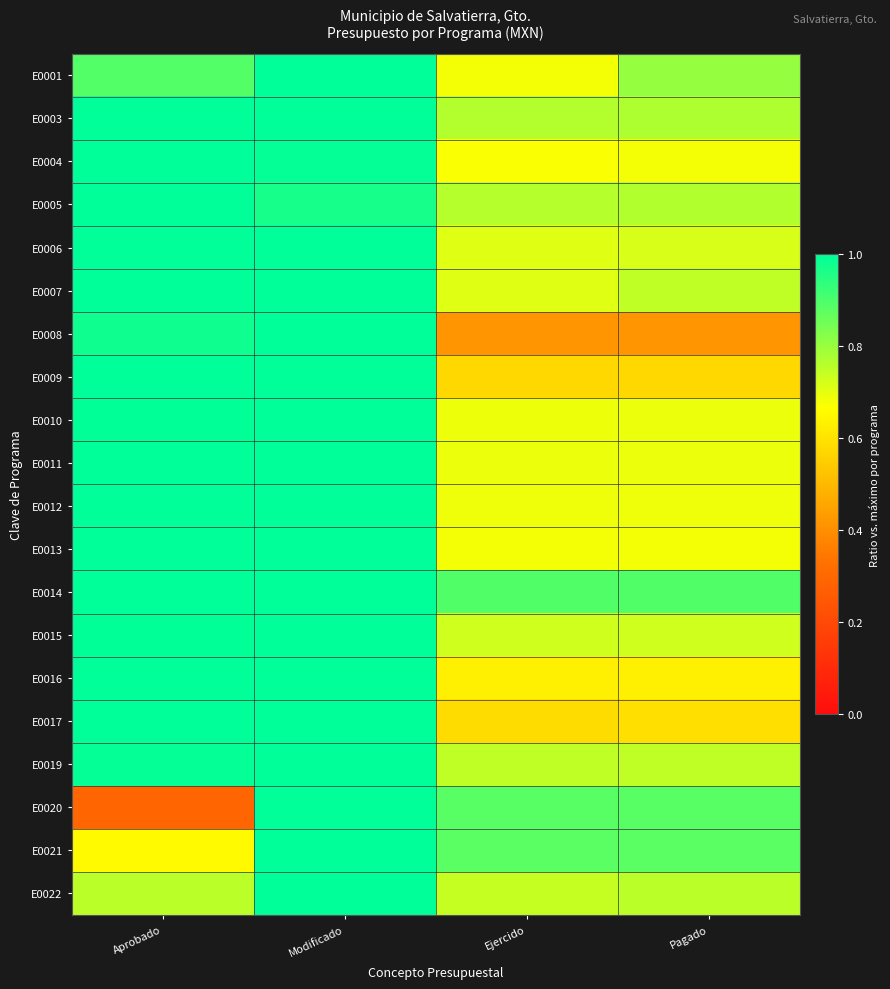

What is the spread (max minus min) of values at Pagado?

0.5